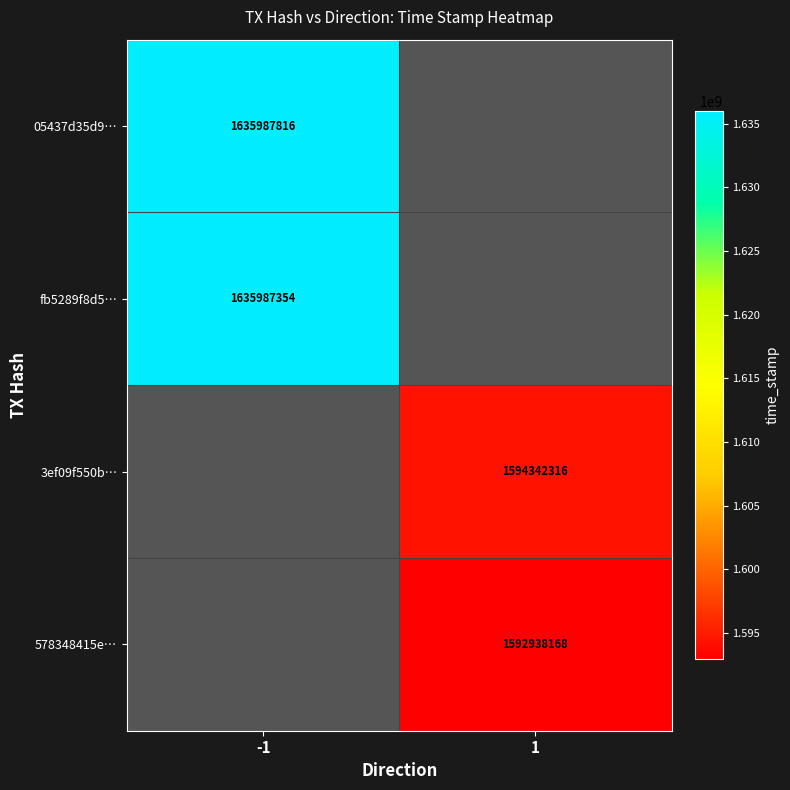

The 05437d35d9… series shows 2329105966 at -1. True or false?

False